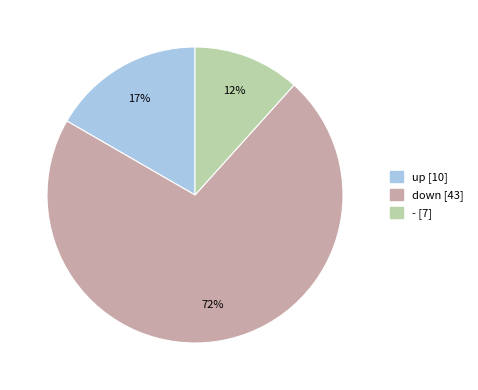

Is it true that - is 26% of the pie?

False